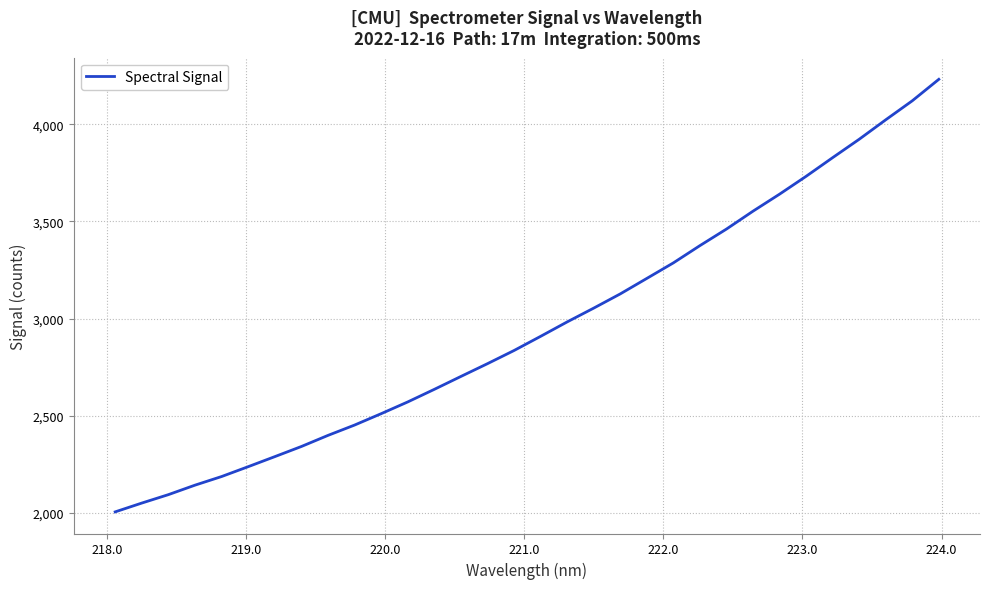

What is the greatest value displayed?

4231.3